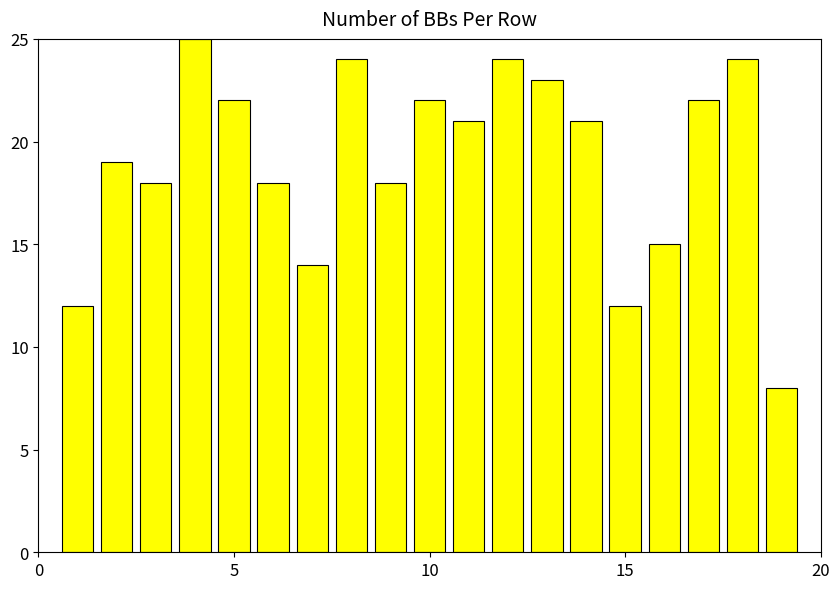

What is the greatest value displayed?

25